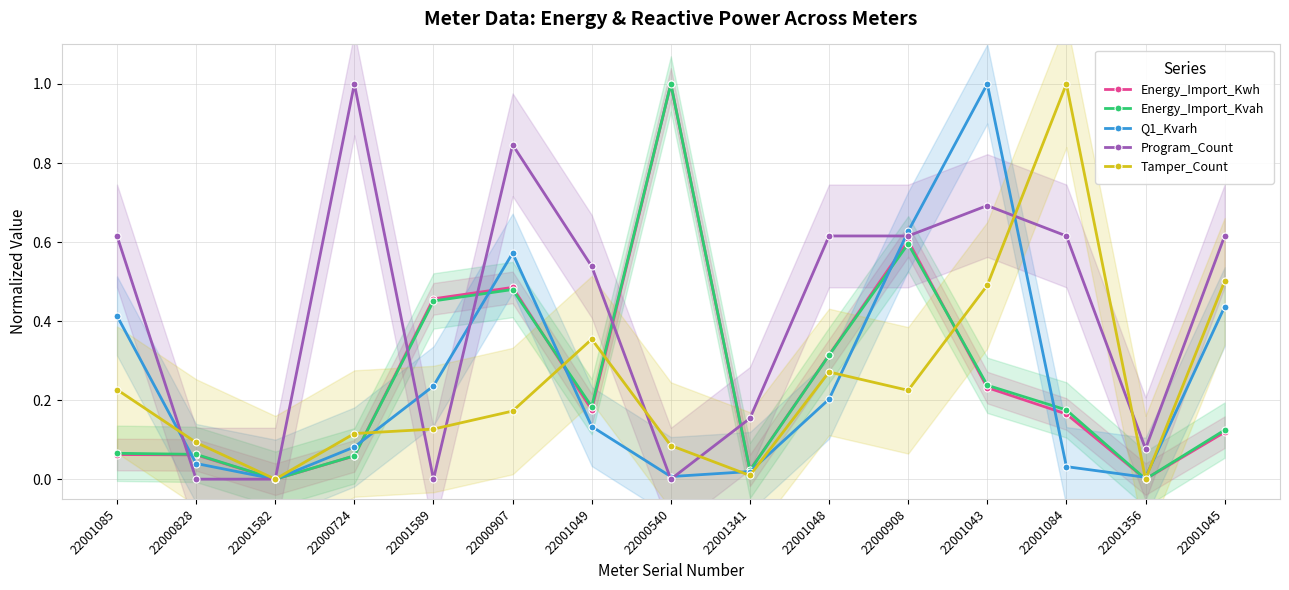

Reading left to right, extract all data points from this chart.

Energy_Import_Kwh: 22001085=0.1	22000828=0.1	22001582=0.0	22000724=0.1	22001589=0.5	22000907=0.5	22001049=0.2	22000540=1.0	22001341=0.0	22001048=0.3	22000908=0.6	22001043=0.2	22001084=0.2	22001356=0.0	22001045=0.1
Energy_Import_Kvah: 22001085=0.1	22000828=0.1	22001582=0.0	22000724=0.1	22001589=0.5	22000907=0.5	22001049=0.2	22000540=1.0	22001341=0.0	22001048=0.3	22000908=0.6	22001043=0.2	22001084=0.2	22001356=0.0	22001045=0.1
Q1_Kvarh: 22001085=0.4	22000828=0.0	22001582=0.0	22000724=0.1	22001589=0.2	22000907=0.6	22001049=0.1	22000540=0.0	22001341=0.0	22001048=0.2	22000908=0.6	22001043=1.0	22001084=0.0	22001356=0.0	22001045=0.4
Program_Count: 22001085=0.6	22000828=0.0	22001582=0.0	22000724=1.0	22001589=0.0	22000907=0.8	22001049=0.5	22000540=0.0	22001341=0.2	22001048=0.6	22000908=0.6	22001043=0.7	22001084=0.6	22001356=0.1	22001045=0.6
Tamper_Count: 22001085=0.2	22000828=0.1	22001582=0.0	22000724=0.1	22001589=0.1	22000907=0.2	22001049=0.4	22000540=0.1	22001341=0.0	22001048=0.3	22000908=0.2	22001043=0.5	22001084=1.0	22001356=0.0	22001045=0.5